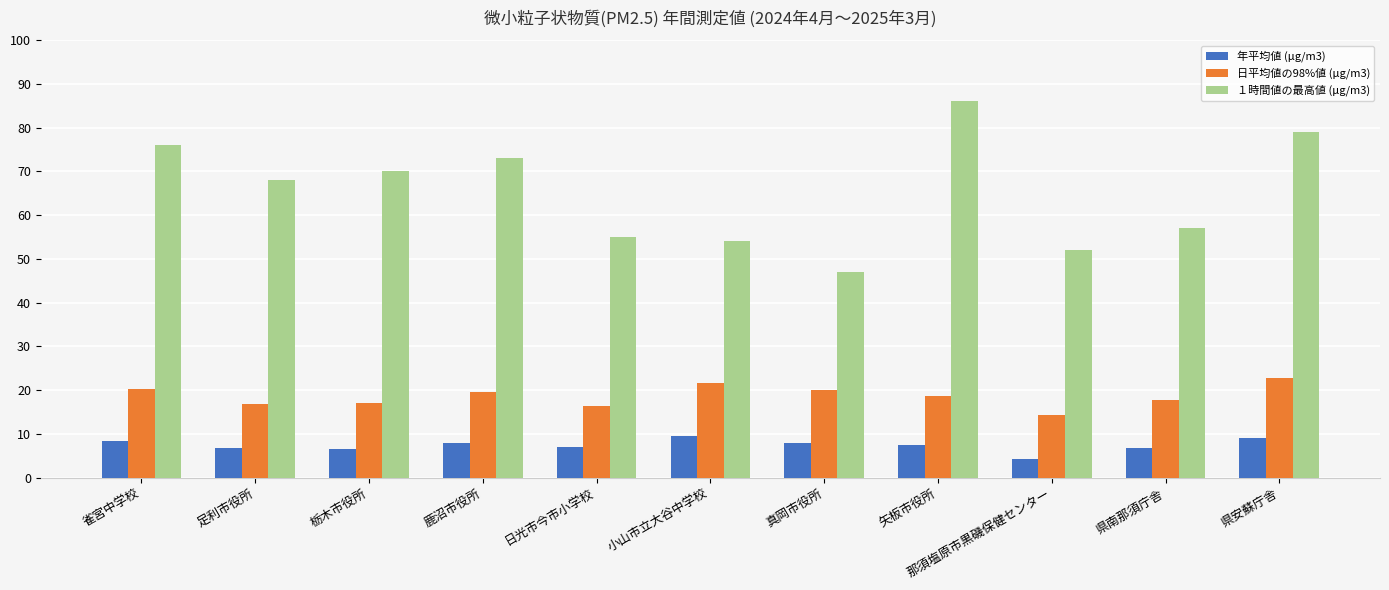

What is the spread (max minus min) of values at 県南那須庁舎?

50.3